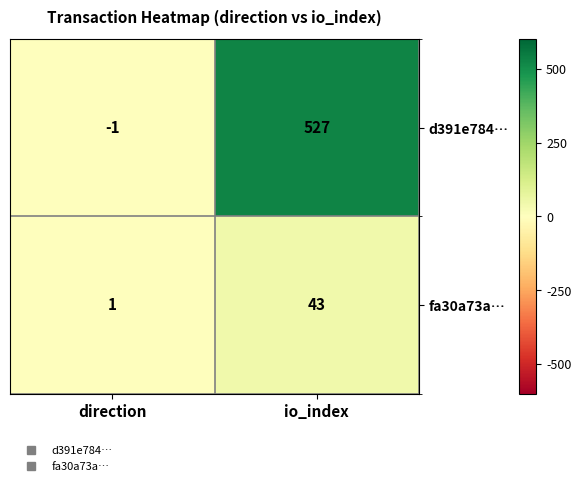

The fa30a73a… series shows 43 at io_index. True or false?

True